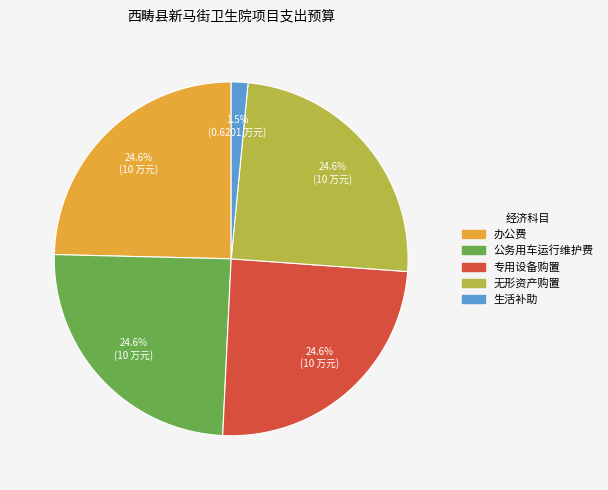

Which slice is the smallest?

生活补助